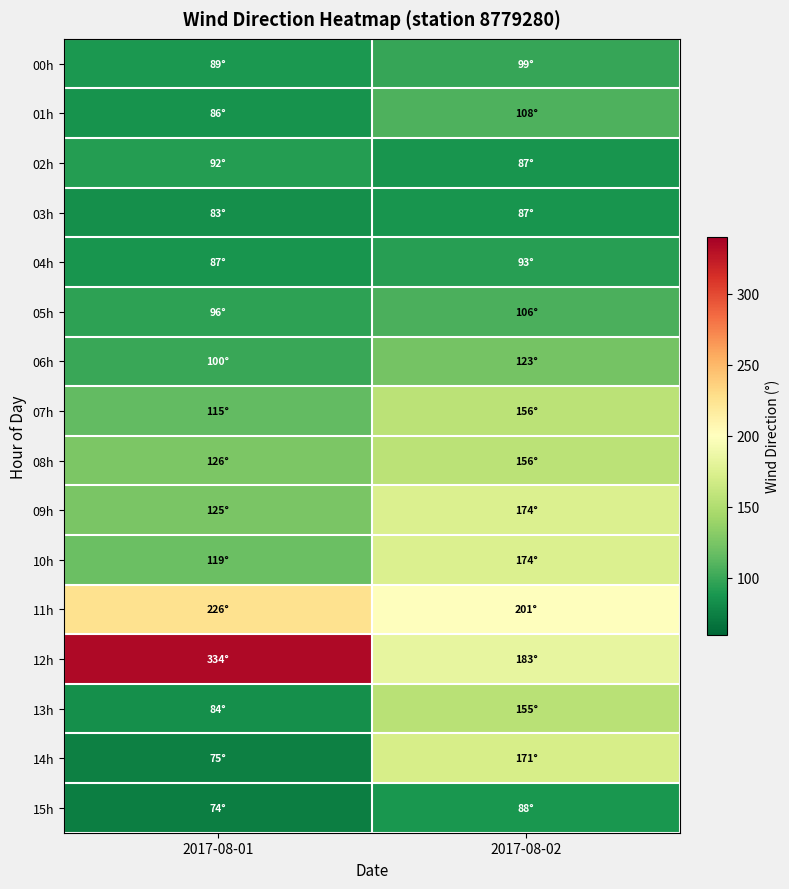

Which has a higher value, 2017-08-01 or 2017-08-02?

2017-08-02